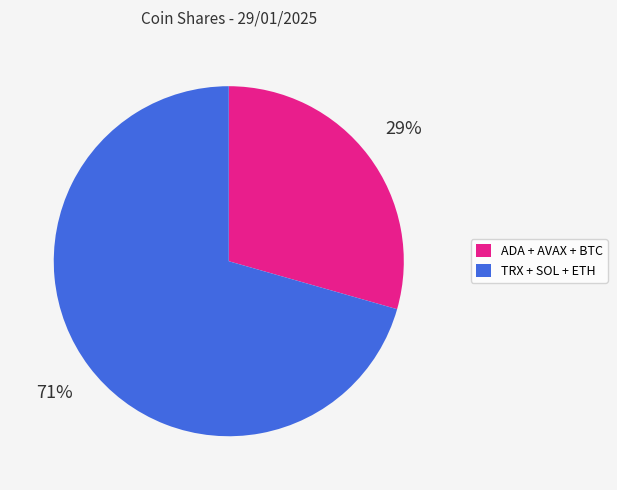

Is there a majority slice in this chart?

Yes